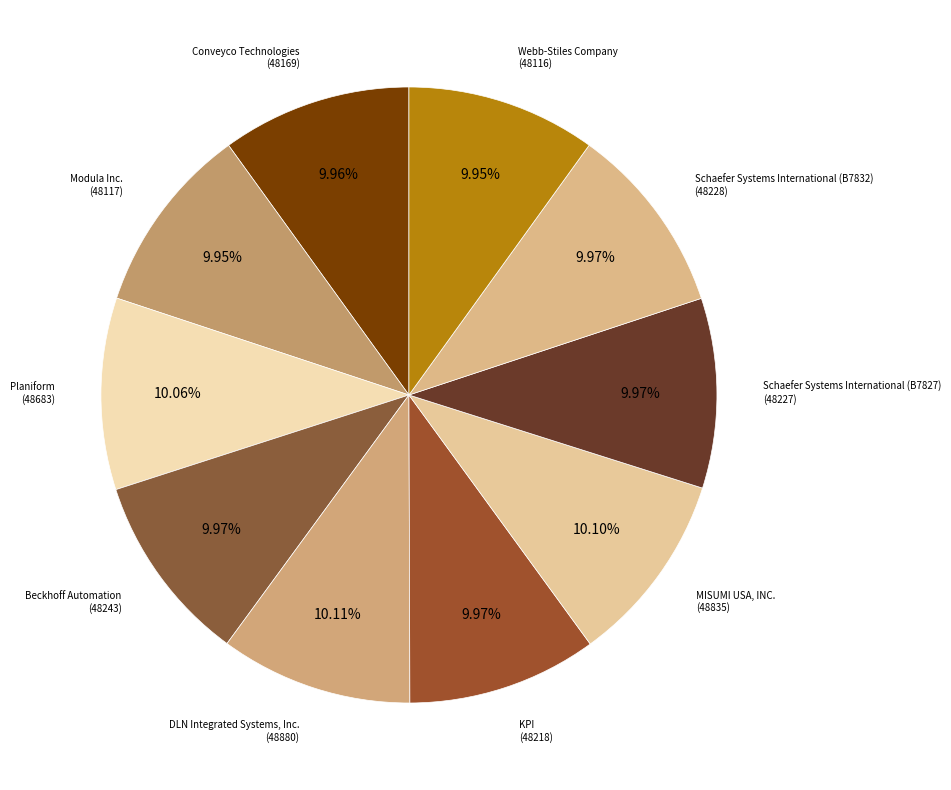

To the nearest percent, what is the average slice percentage?

10%